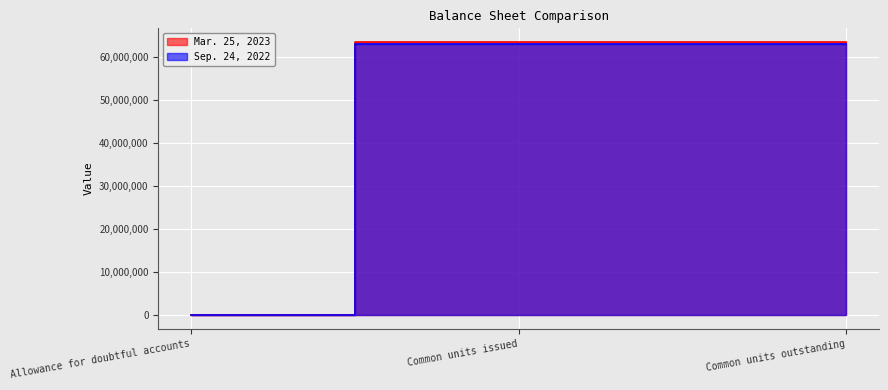

Reading left to right, extract all data points from this chart.

Mar. 25, 2023: 5735	63490000	63490107
Sep. 24, 2022: 4822	62987000	62987000